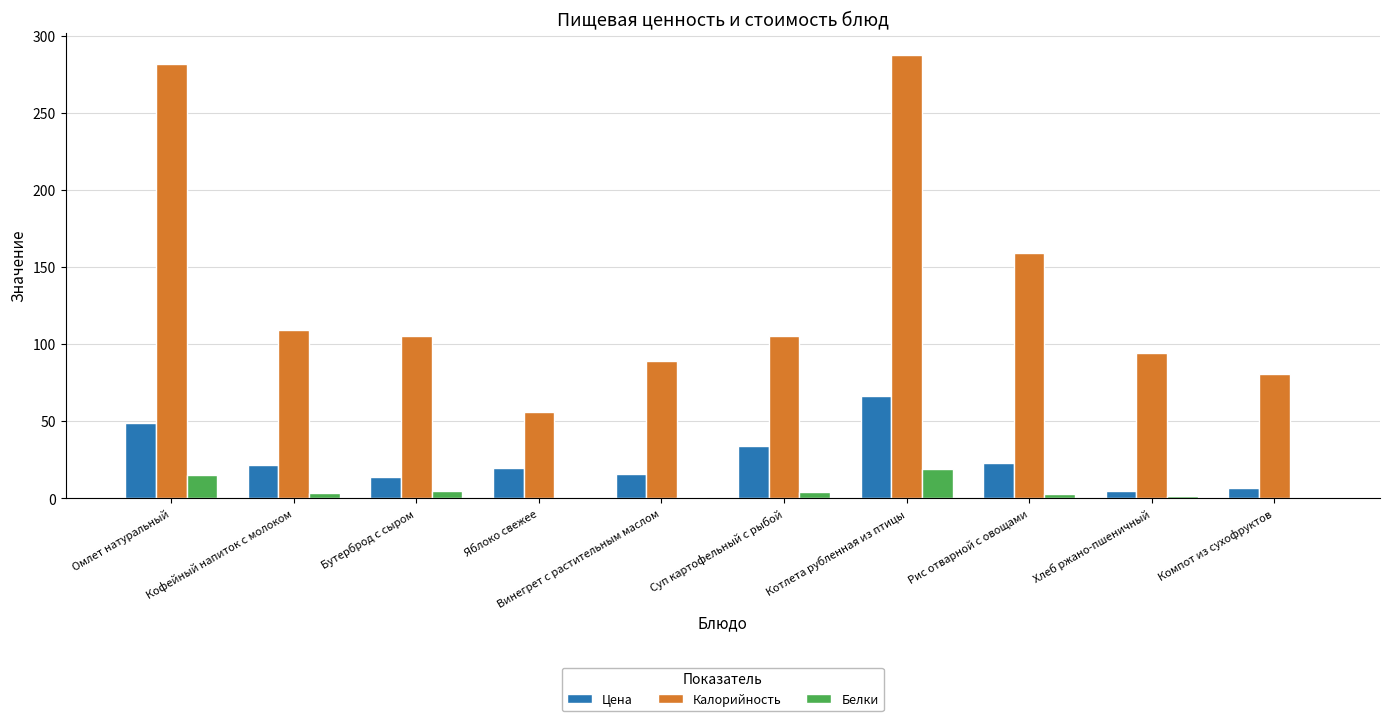

What is the maximum value shown in the chart?

288.0